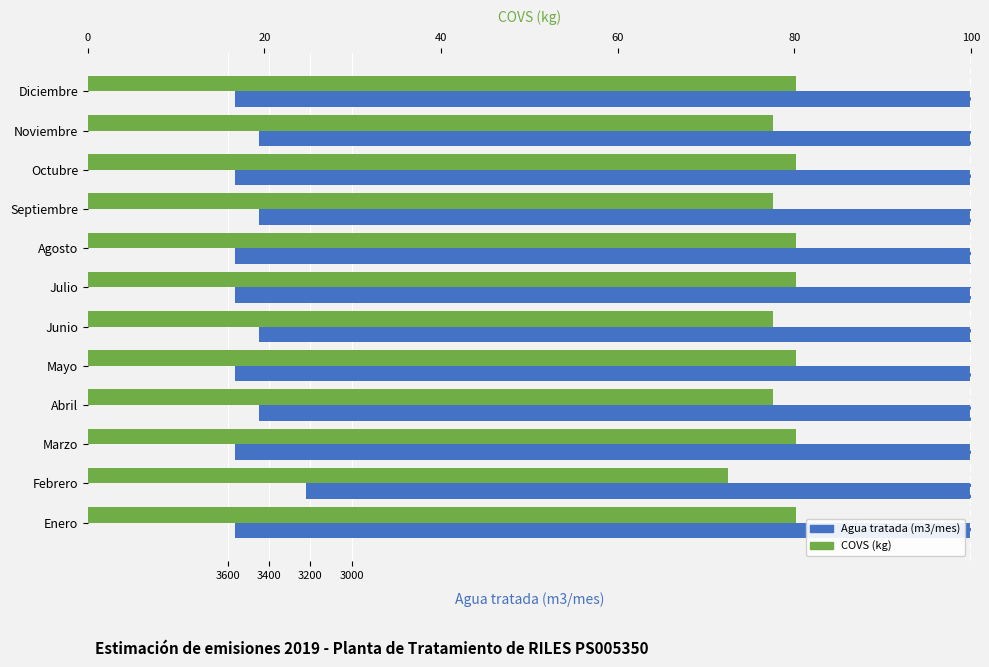

Is it true that Agua tratada (m3/mes) equals -3565.0 at Octubre?

True